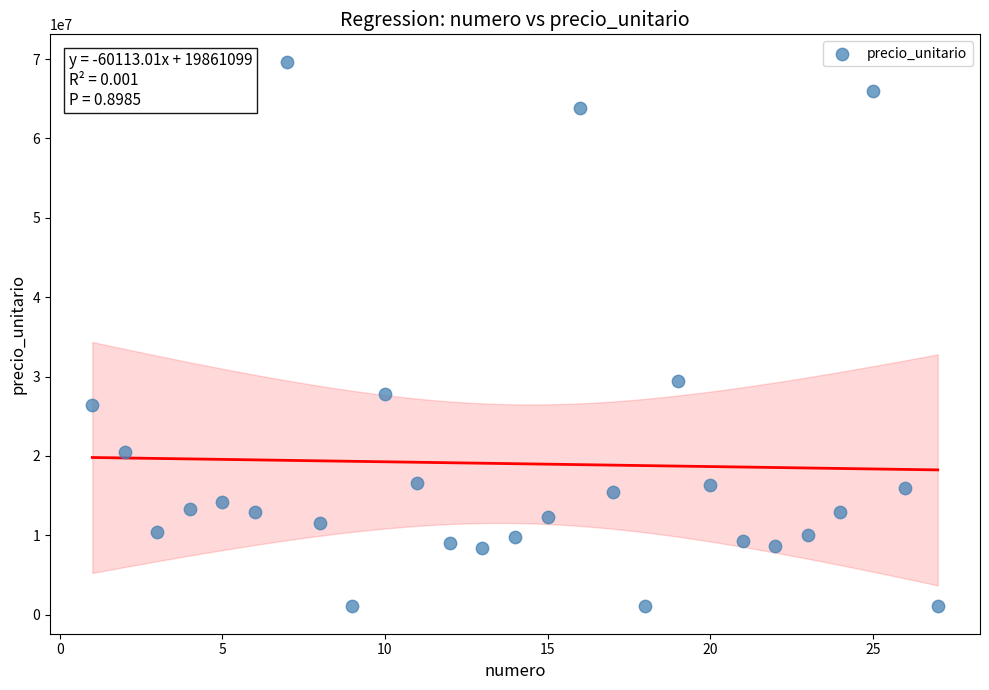

What is the range of X values (max minus min)?

26